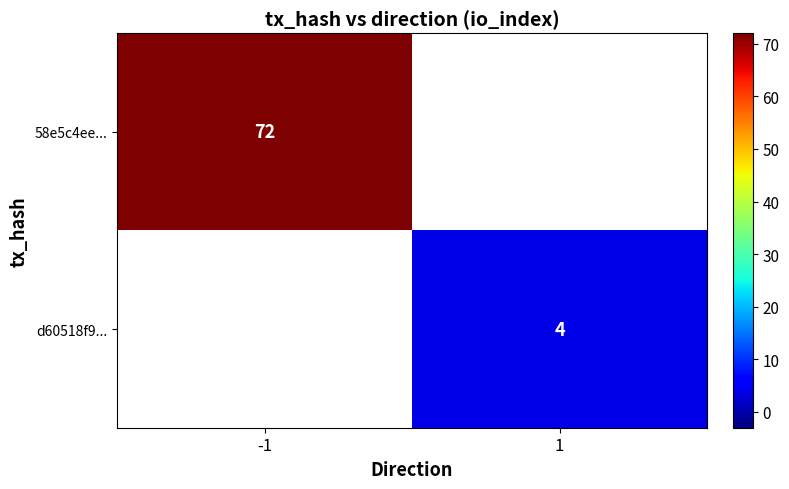

True or false: 58e5c4ee... has a value of 15 at -1.

False